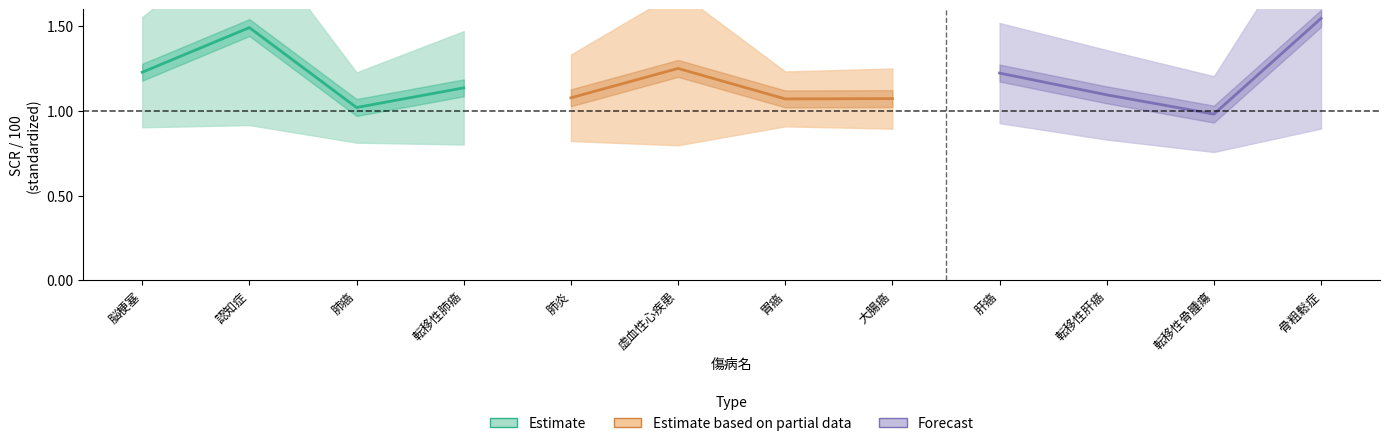

Is it true that Forecast equals 0.5 at 転移性肝癌?

False